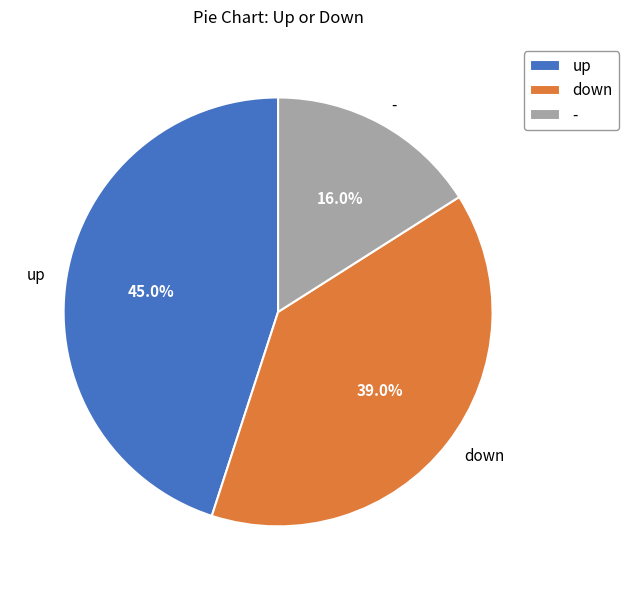

Rank the categories by value from highest to lowest.

up, down, -